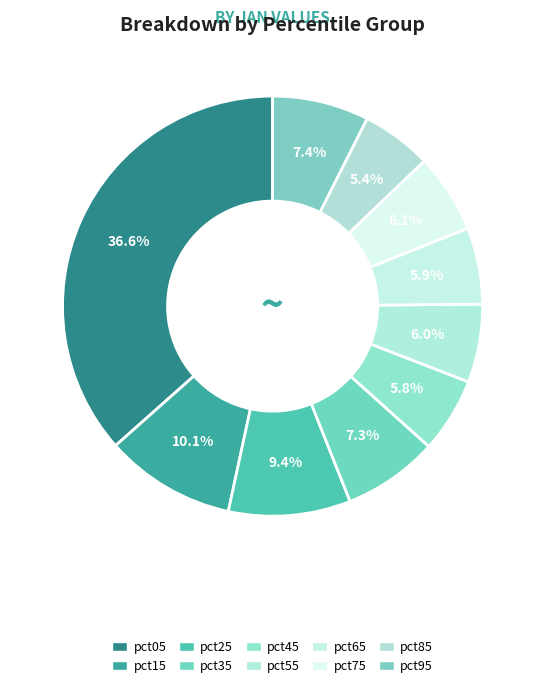

What percentage is the pct25 slice, to the nearest percent?

9%